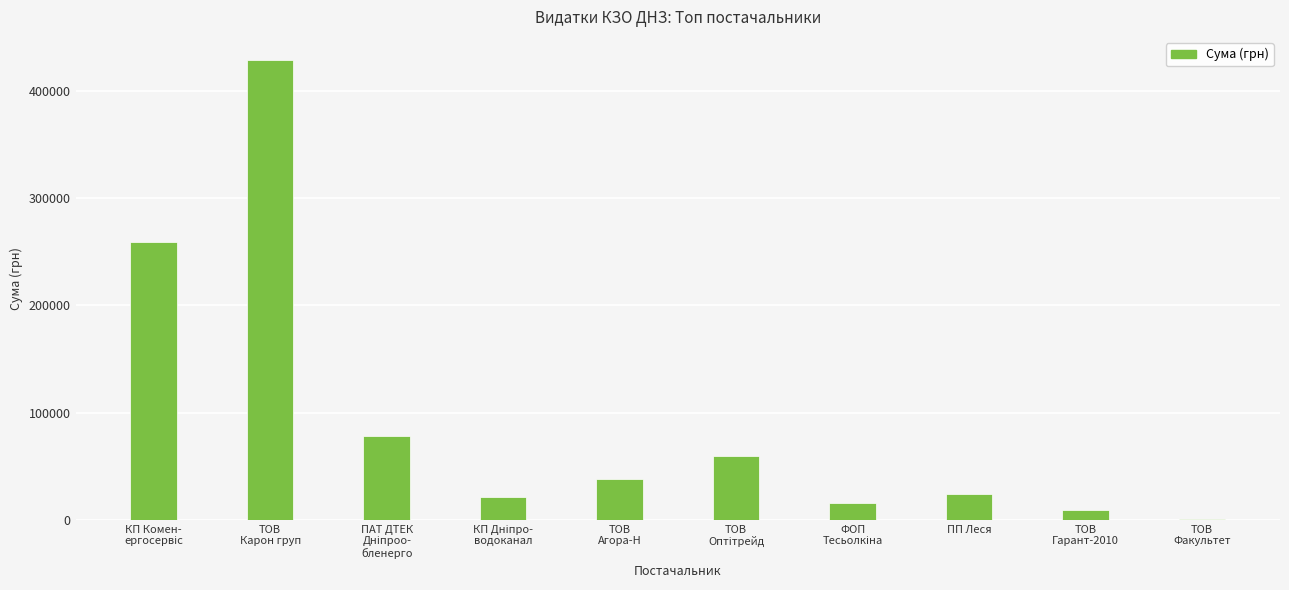

Is it true that the value at ПП Леся is 23597.9?

True